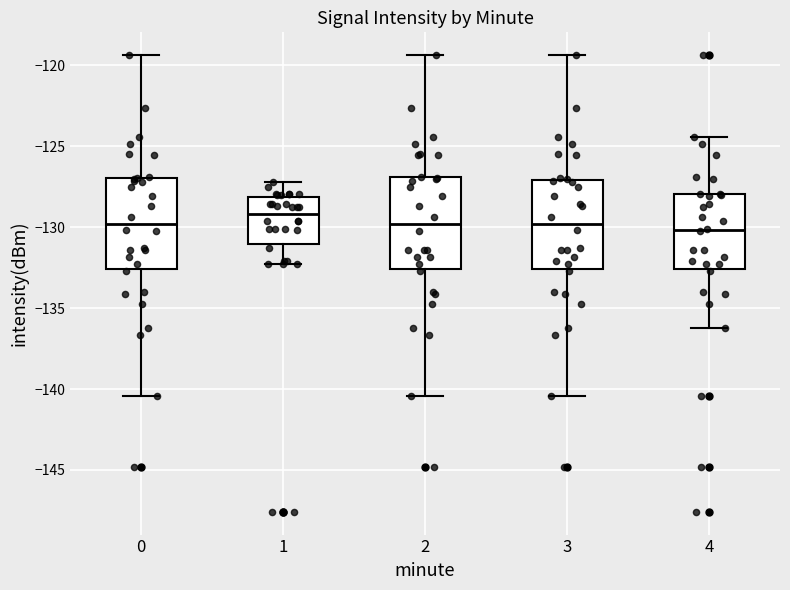

Reading left to right, read every box against the y-axis: the position of its median line, the range the box covers, and the ends of its whiskers. The values are not printed on the chart, so give them approximately, as read against the axis.

0: median -130.0, box -132.5 to -127.0, whiskers -140.5 to -119.5
1: median -129.0, box -131.0 to -128.0, whiskers -132.0 to -127.0
2: median -130.0, box -132.5 to -127.0, whiskers -140.5 to -119.5
3: median -130.0, box -132.5 to -127.0, whiskers -140.5 to -119.5
4: median -130.0, box -132.5 to -128.0, whiskers -136.5 to -124.5